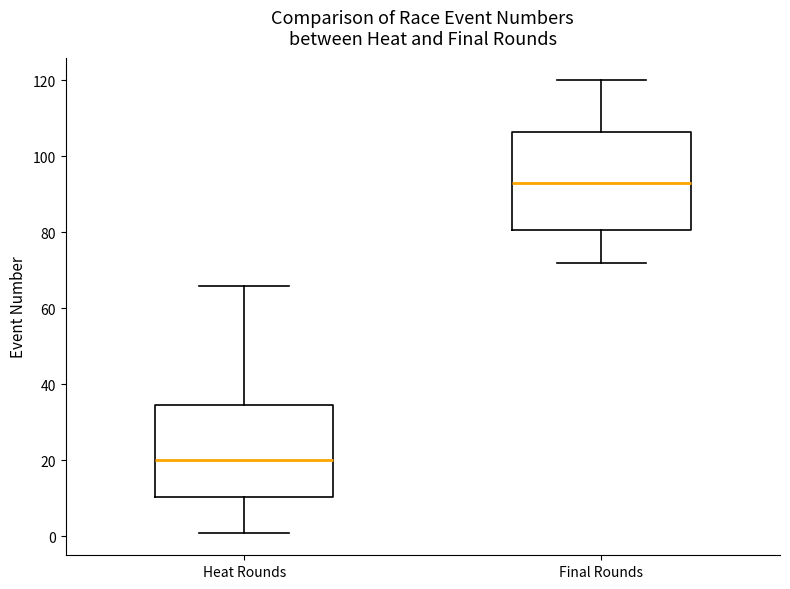

Reading left to right, read every box against the y-axis: the position of its median line, the range the box covers, and the ends of its whiskers. The values are not printed on the chart, so give them approximately, as read against the axis.

Heat Rounds: median 20, box 10 to 34, whiskers 2 to 66
Final Rounds: median 94, box 80 to 106, whiskers 72 to 120